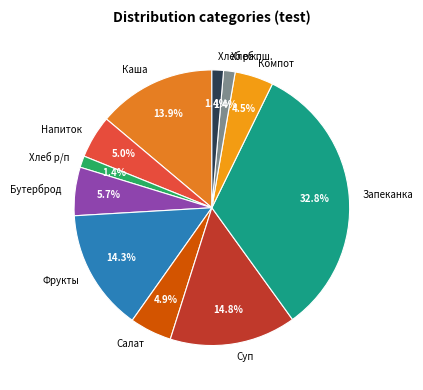

To the nearest percent, what is the average slice percentage?

9%